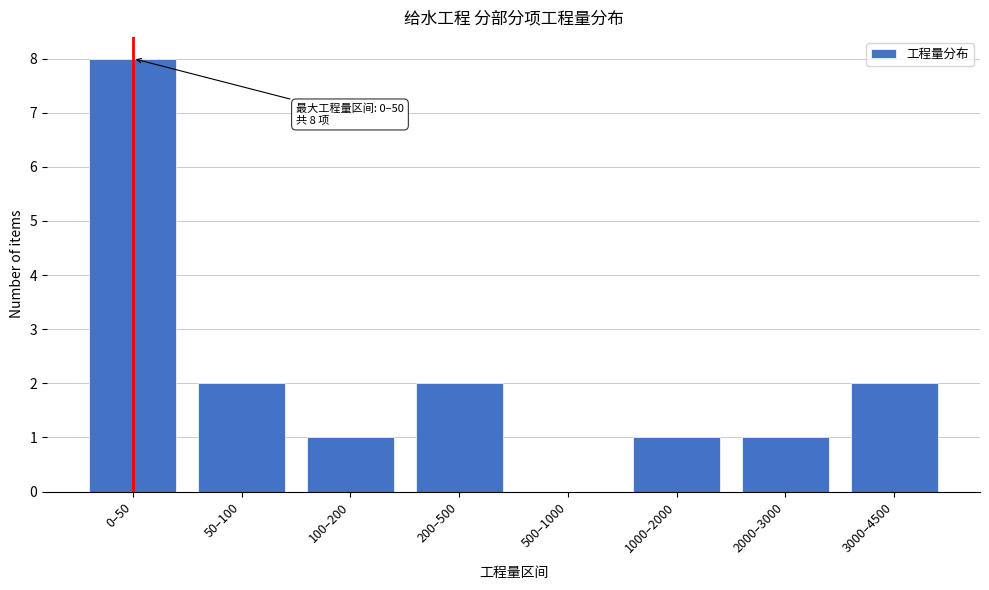

Reading left to right, transcribe all the data shown in this chart.

0–50=8	50–100=2	100–200=1	200–500=2	500–1000=0	1000–2000=1	2000–3000=1	3000–4500=2